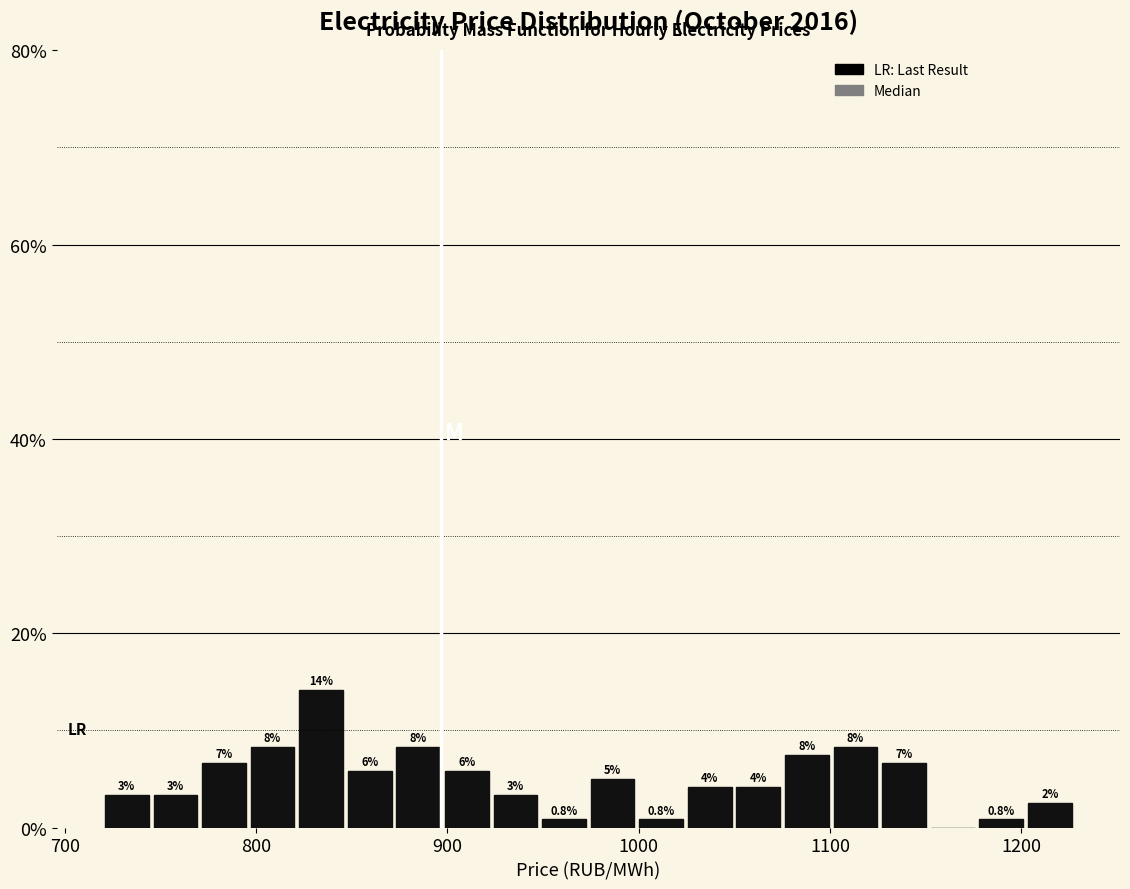

Read against the x-axis, roughly where is the centre of the tallest bar?

830